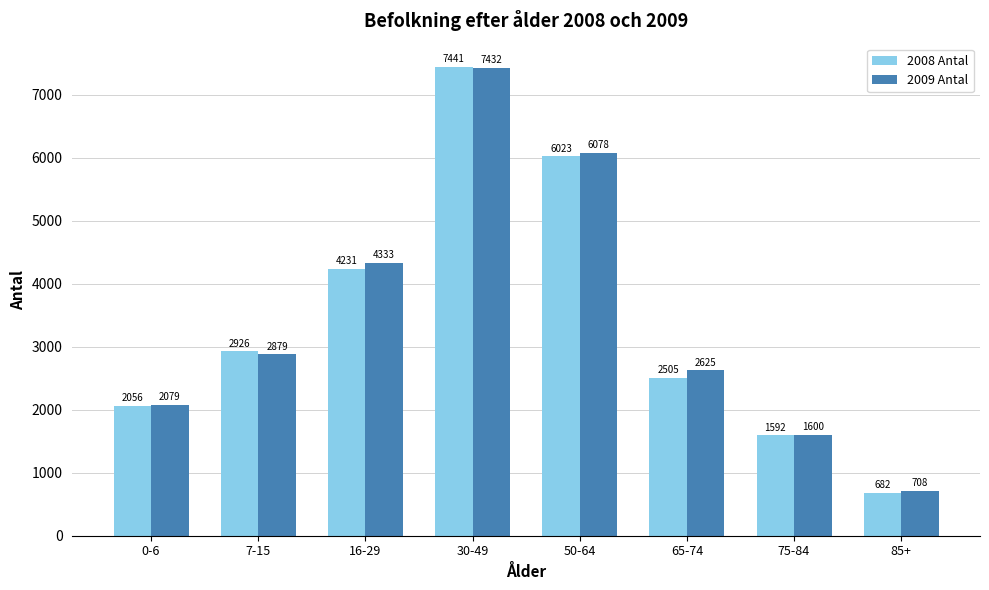

Is the value of 2009 Antal at 75-84 greater than the value of 2008 Antal at 7-15?

No